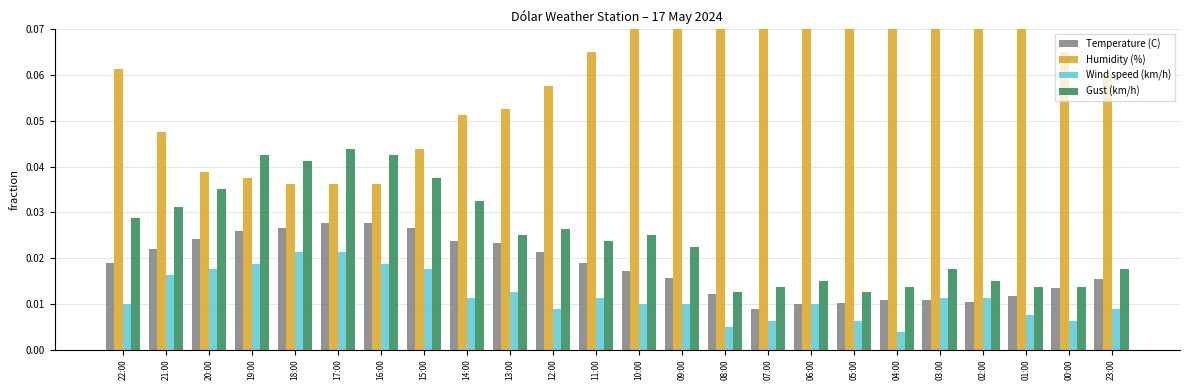

At which category does the chart reach its peak across all series?

07:00